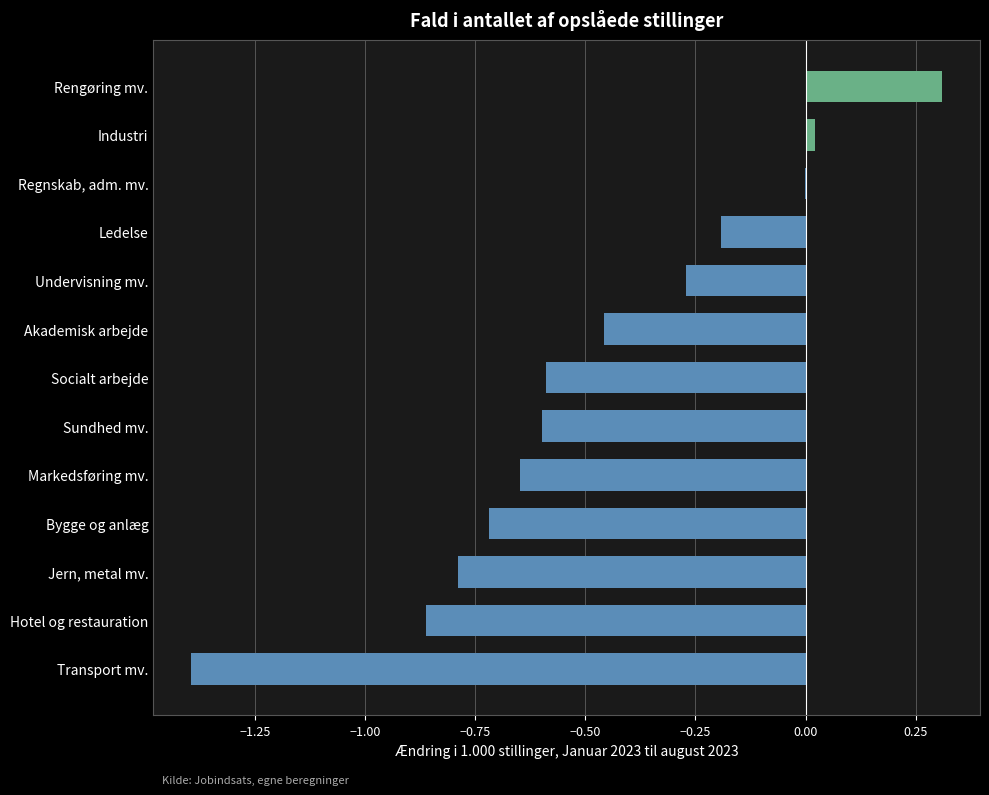

At which category does the chart reach its peak across all series?

Rengøring mv.